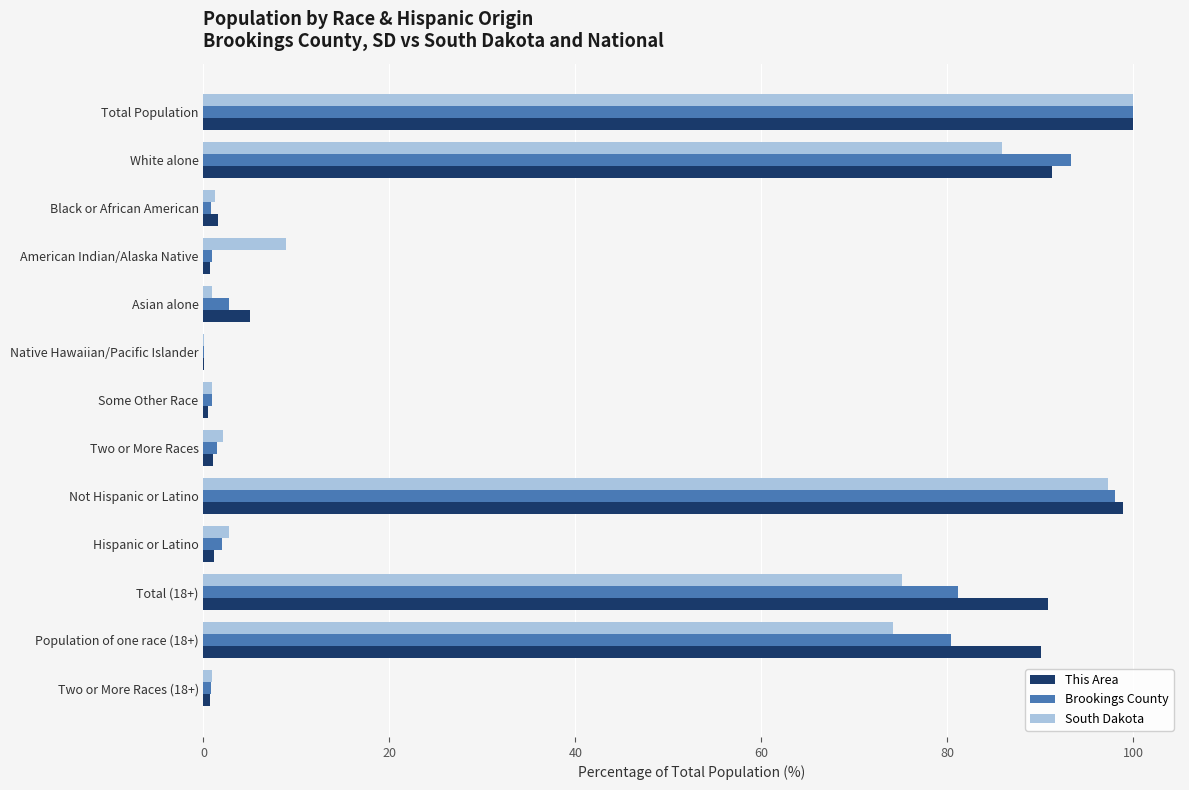

What are all the series names shown in the legend?

This Area, Brookings County, South Dakota